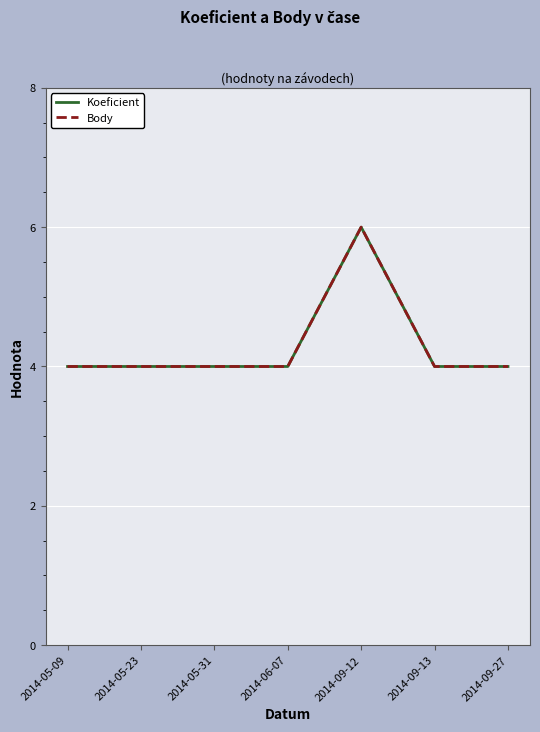

Reading right to left, list all the values displayed in this chart.

Koeficient: 2014-09-27=4	2014-09-13=4	2014-09-12=6	2014-06-07=4	2014-05-31=4	2014-05-23=4	2014-05-09=4
Body: 2014-09-27=4	2014-09-13=4	2014-09-12=6	2014-06-07=4	2014-05-31=4	2014-05-23=4	2014-05-09=4